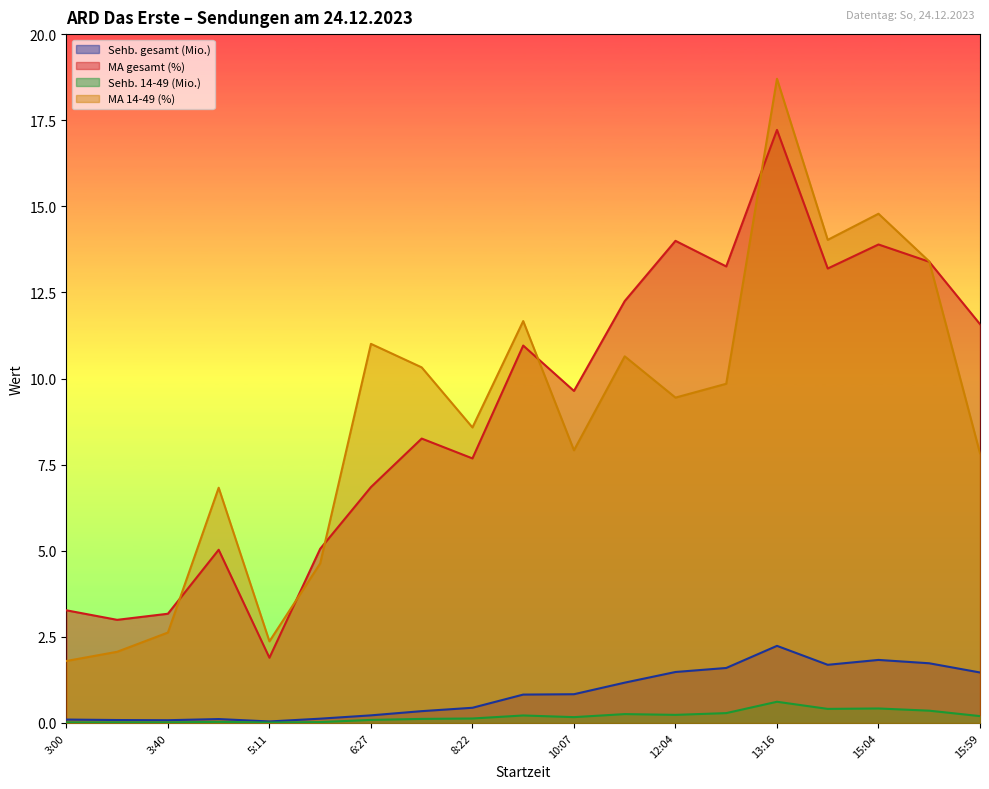

Reading right to left, transcribe all the data shown in this chart.

Sehb. gesamt (Mio.): 15:59=1.5	15:30=1.7	15:04=1.8	14:38=1.7	13:16=2.2	13:04=1.6	12:04=1.5	11:05=1.2	10:07=0.8	9:36=0.8	8:22=0.4	7:52=0.3	6:27=0.2	5:29=0.1	5:11=0.0	5:09=0.1	3:40=0.1	3:37=0.1	3:00=0.1
MA gesamt (%): 15:59=11.6	15:30=13.4	15:04=13.9	14:38=13.2	13:16=17.2	13:04=13.3	12:04=14.0	11:05=12.2	10:07=9.6	9:36=11.0	8:22=7.7	7:52=8.3	6:27=6.8	5:29=5.1	5:11=1.9	5:09=5.0	3:40=3.2	3:37=3.0	3:00=3.3
Sehb. 14-49 (Mio.): 15:59=0.2	15:30=0.4	15:04=0.4	14:38=0.4	13:16=0.6	13:04=0.3	12:04=0.2	11:05=0.3	10:07=0.2	9:36=0.2	8:22=0.1	7:52=0.1	6:27=0.1	5:29=0.0	5:11=0.0	5:09=0.0	3:40=0.0	3:37=0.0	3:00=0.0
MA 14-49 (%): 15:59=7.8	15:30=13.4	15:04=14.8	14:38=14.0	13:16=18.7	13:04=9.8	12:04=9.4	11:05=10.6	10:07=7.9	9:36=11.7	8:22=8.6	7:52=10.3	6:27=11.0	5:29=4.6	5:11=2.4	5:09=6.8	3:40=2.6	3:37=2.1	3:00=1.8